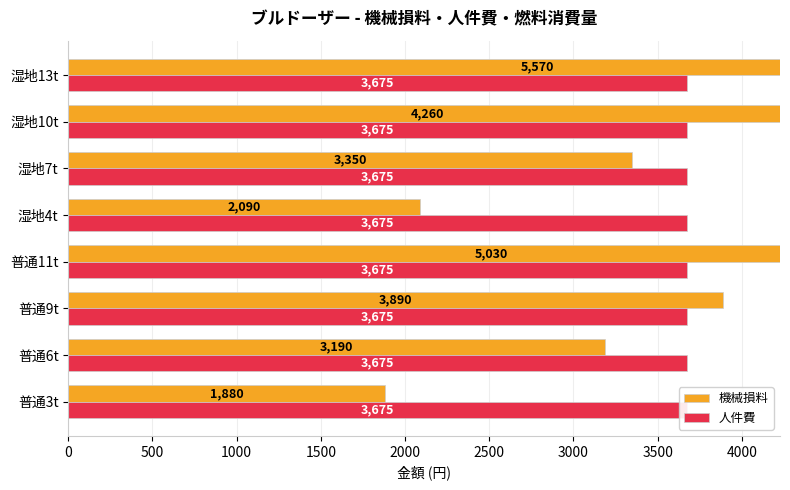

List the series in order of their peak value, lowest first.

人件費, 機械損料